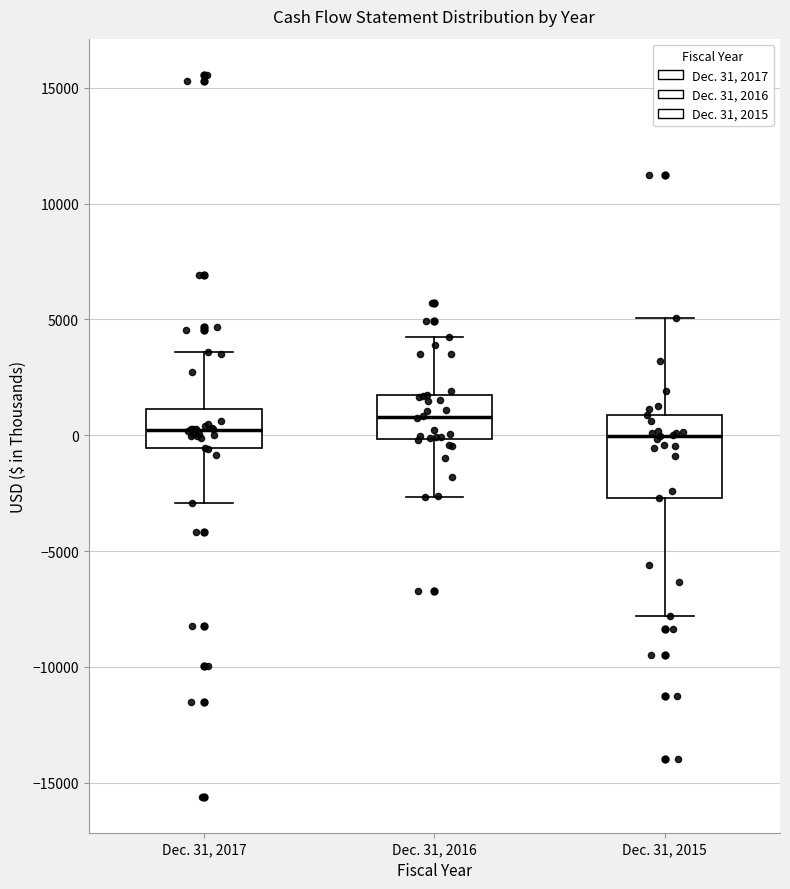

Where is the lower edge of the box for Dec. 31, 2017 on the y-axis? The values are not printed on the chart, so give them approximately, as read against the axis.

-500